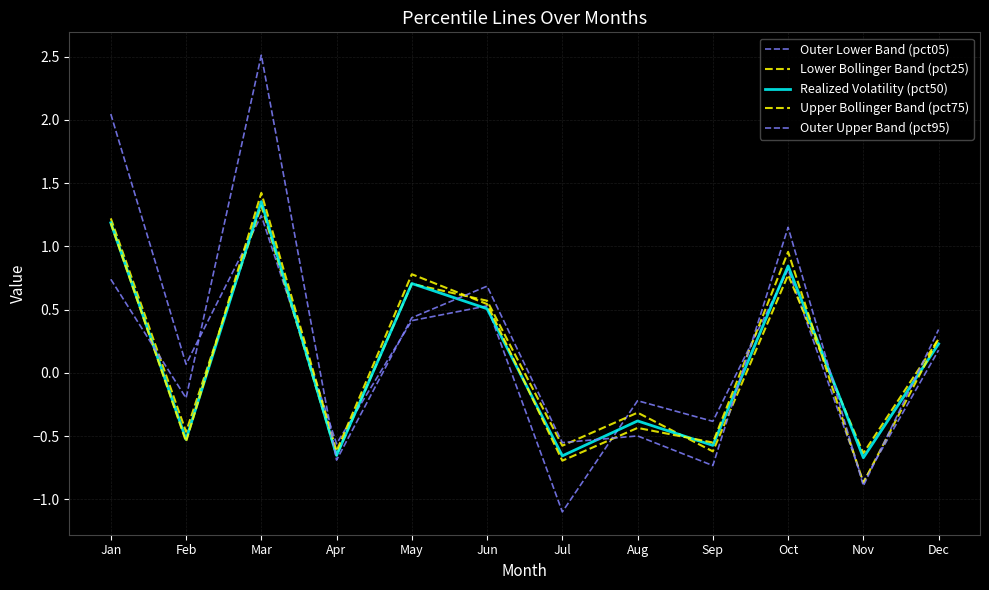

Rank the series at Jun from lowest to highest value.

Realized Volatility (pct50), Outer Lower Band (pct05), Upper Bollinger Band (pct75), Lower Bollinger Band (pct25), Outer Upper Band (pct95)